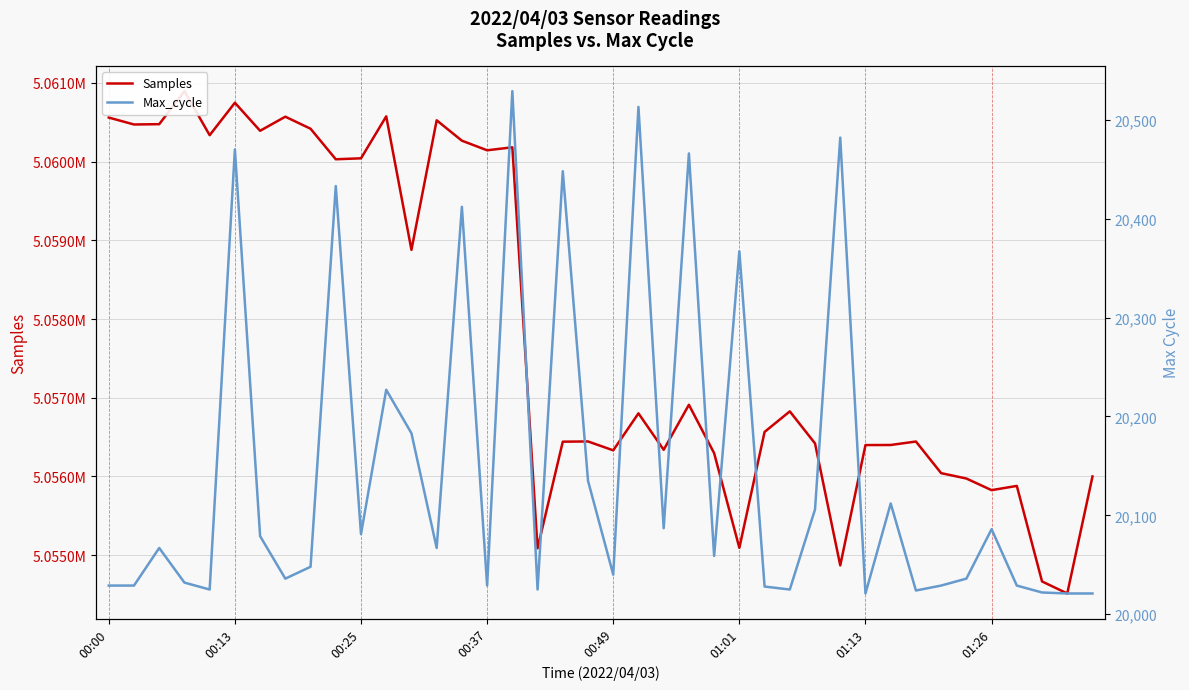

True or false: Samples and Max_cycle intersect in this chart.

False